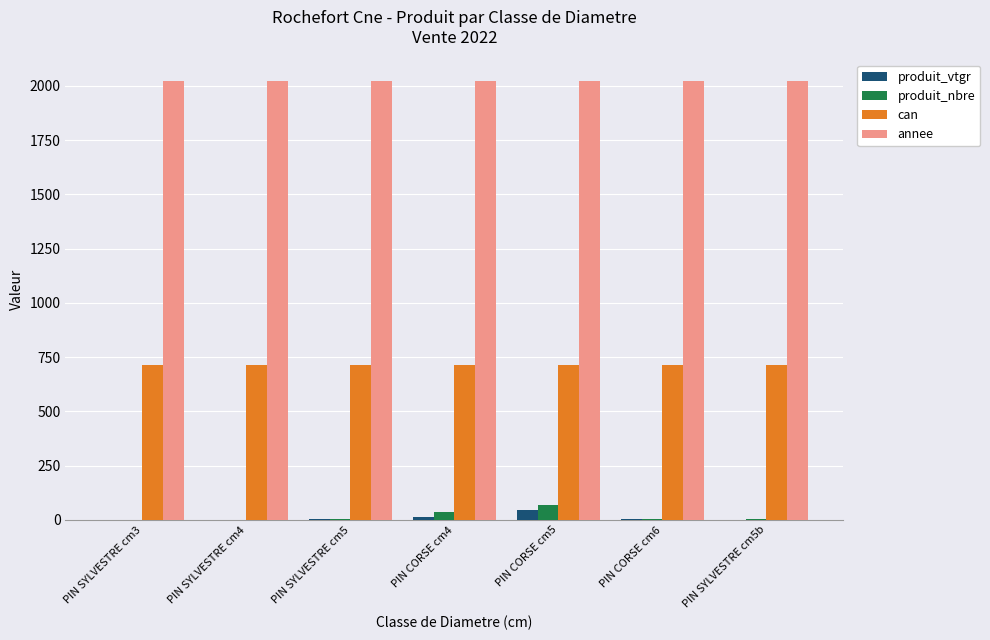

The value of can at PIN SYLVESTRE cm5b is 713.0. True or false?

True